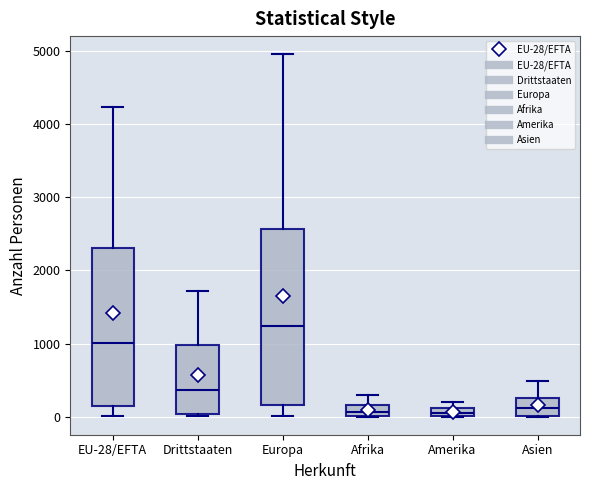

Comparing the boxes themselves (not the whiskers), which one is the tallest?

Europa